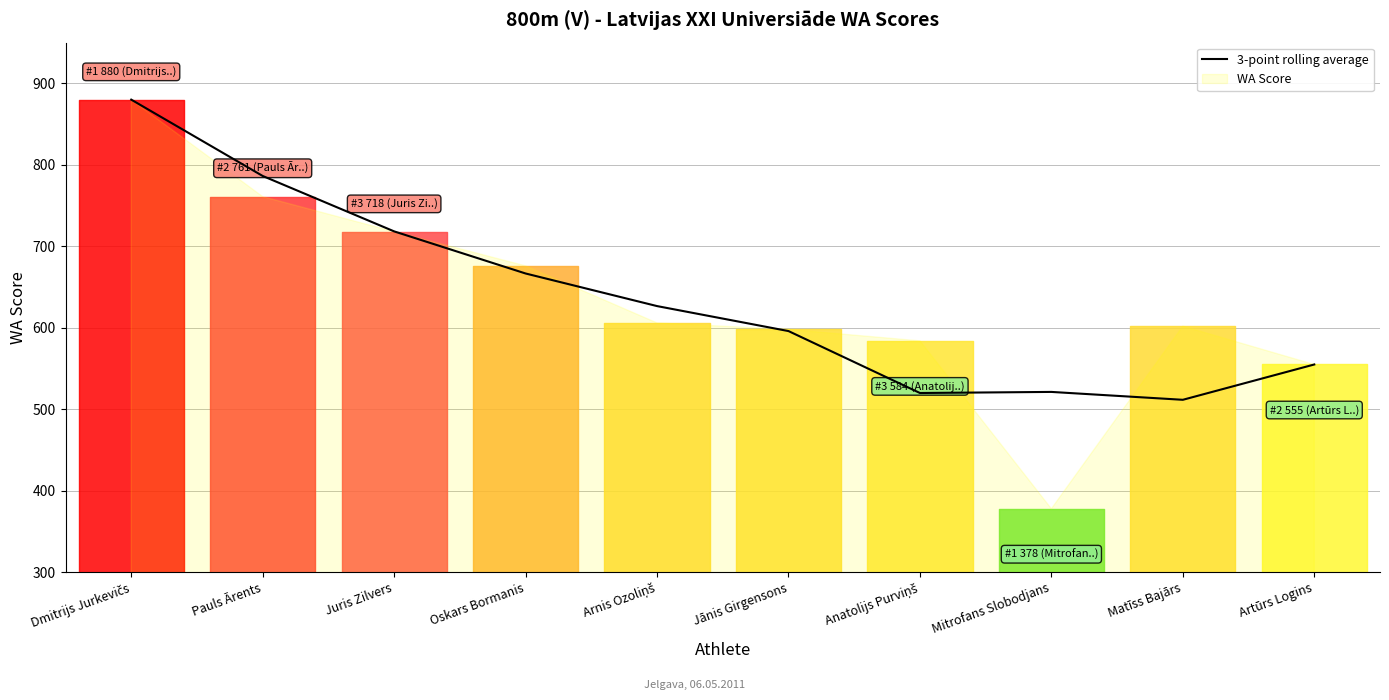

The value of 3-point rolling average at Juris Zilvers is 718.3. True or false?

True